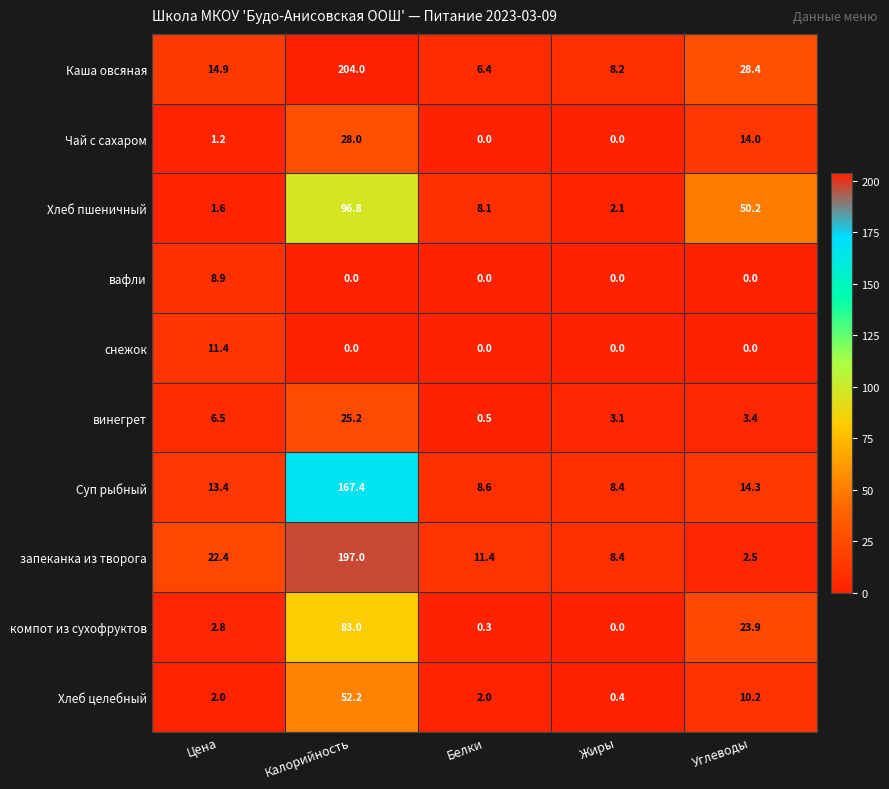

What is the approximate value of Суп рыбный at Углеводы?

14.3